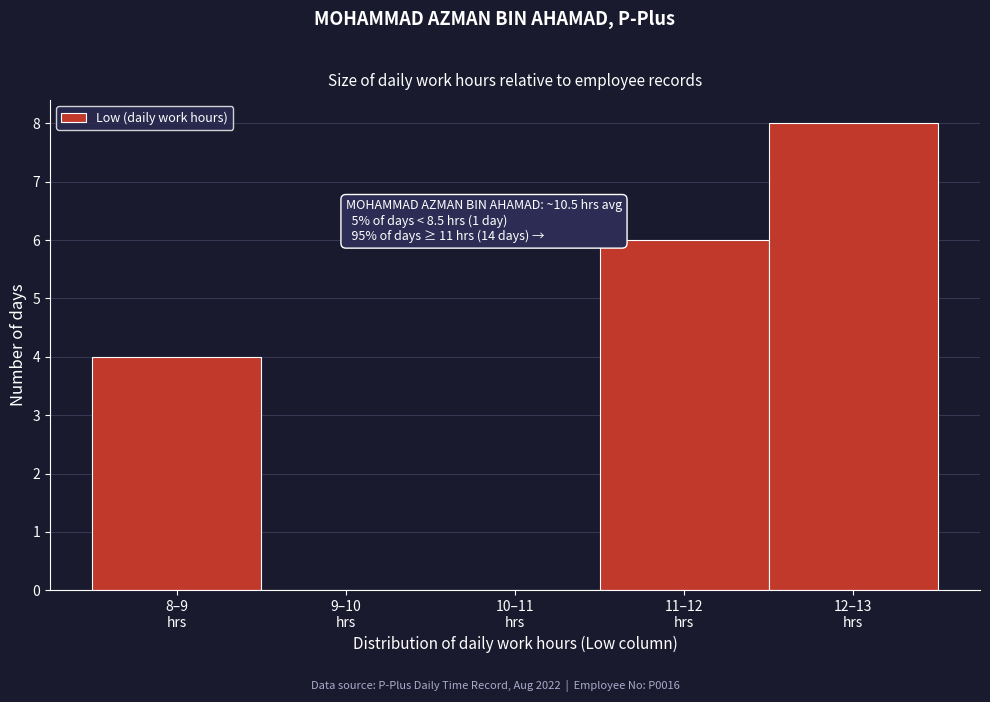

What is the sum of all values?

18